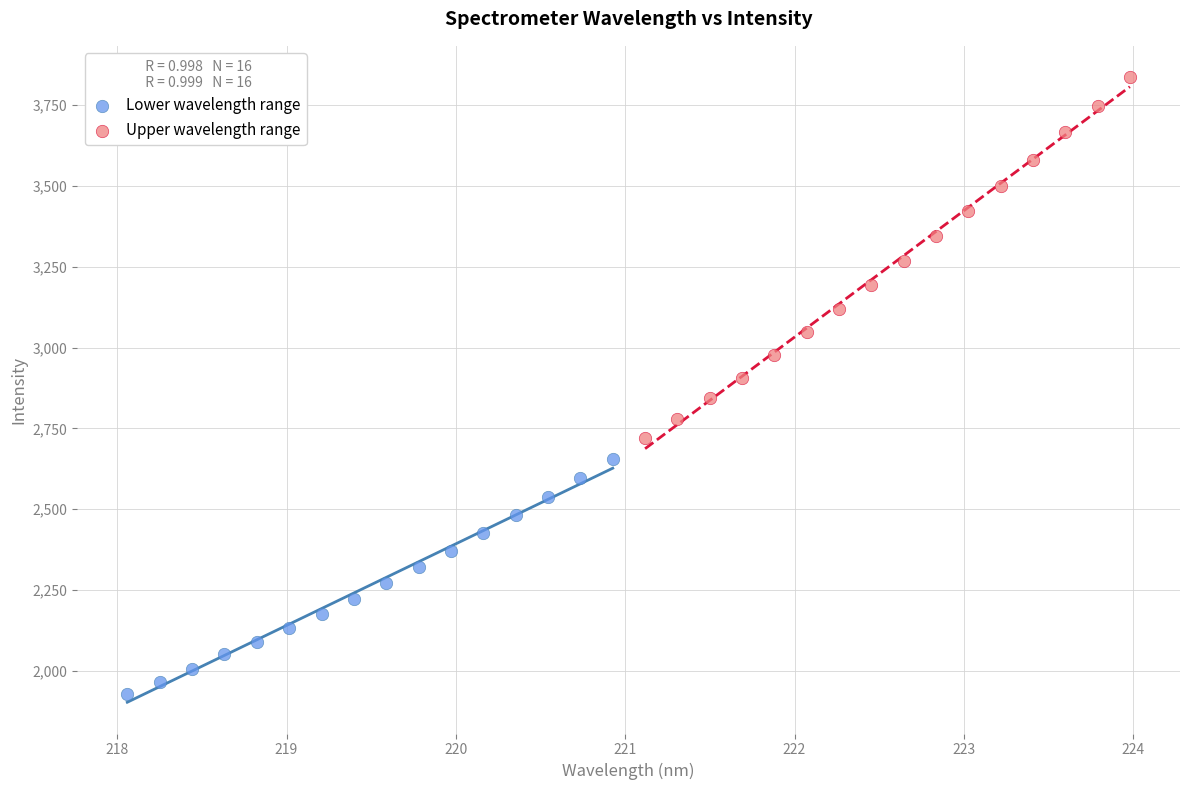

Which series has the largest Y range (max minus min)?

Upper wavelength range